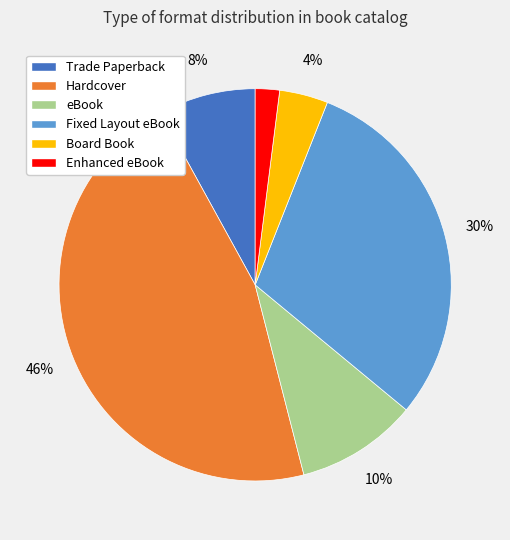

Approximately how many times larger is the value at Board Book compared to Fixed Layout eBook?

0.1